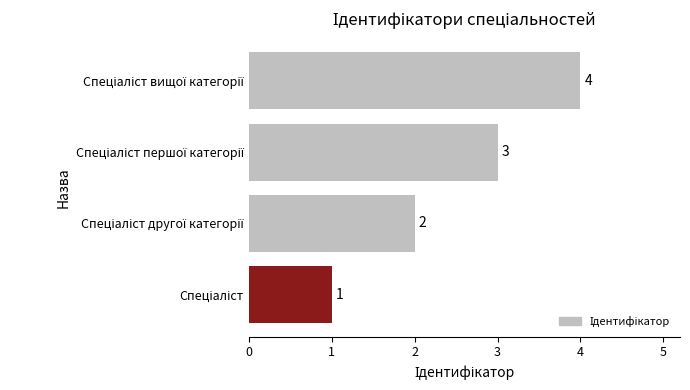

What is the maximum value shown in the chart?

4